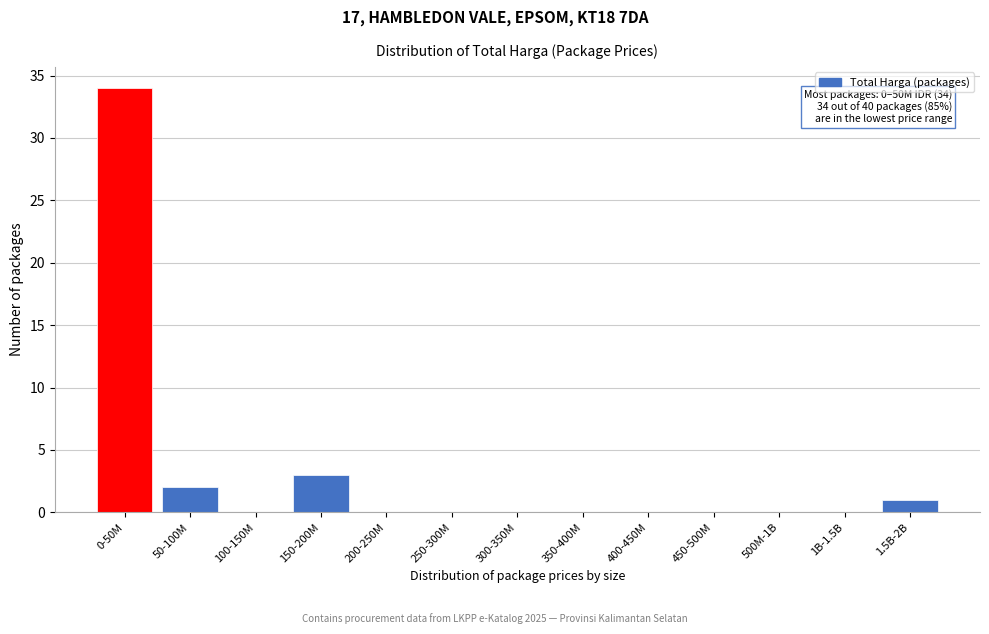

Reading left to right, list all the values displayed in this chart.

0-50M=34	50-100M=2	100-150M=0	150-200M=3	200-250M=0	250-300M=0	300-350M=0	350-400M=0	400-450M=0	450-500M=0	500M-1B=0	1B-1.5B=0	1.5B-2B=1